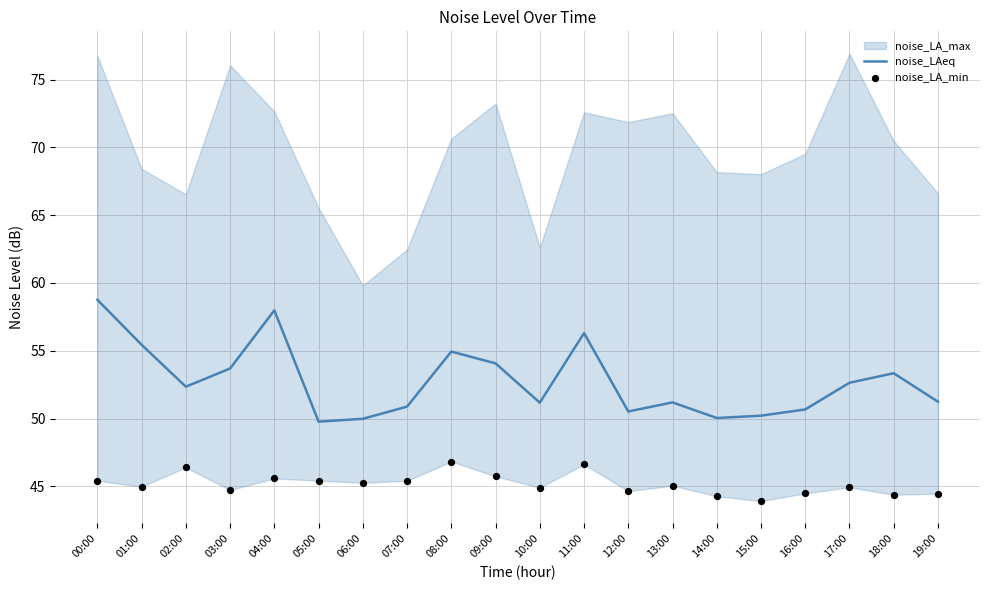

The noise_LAeq series shows 54.9 at 08:00. True or false?

True